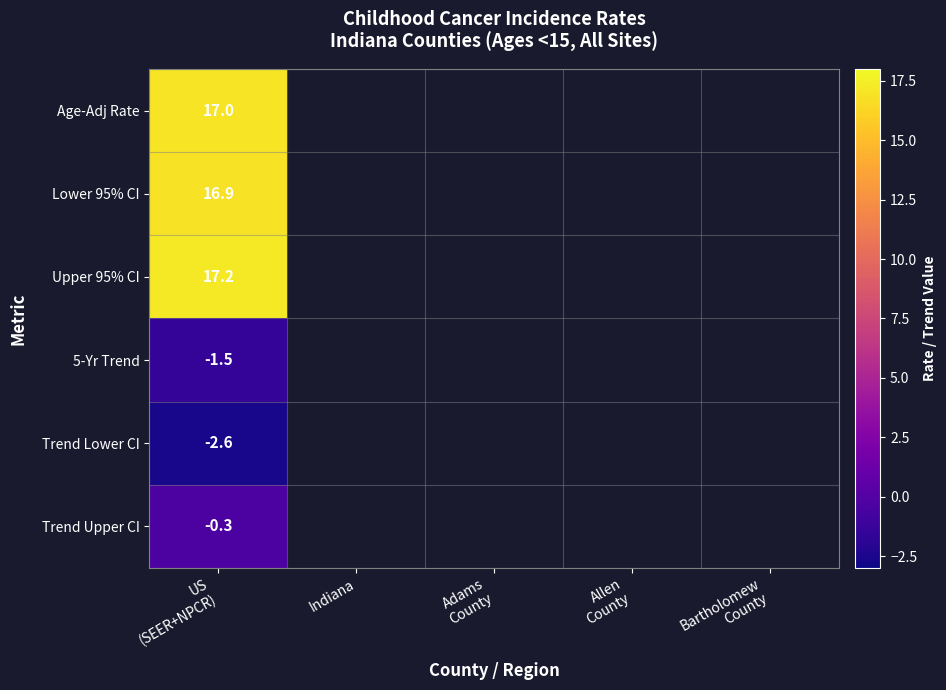

List the series in order of their peak value, lowest first.

Trend Lower CI, 5-Yr Trend, Trend Upper CI, Lower 95% CI, Age-Adj Rate, Upper 95% CI